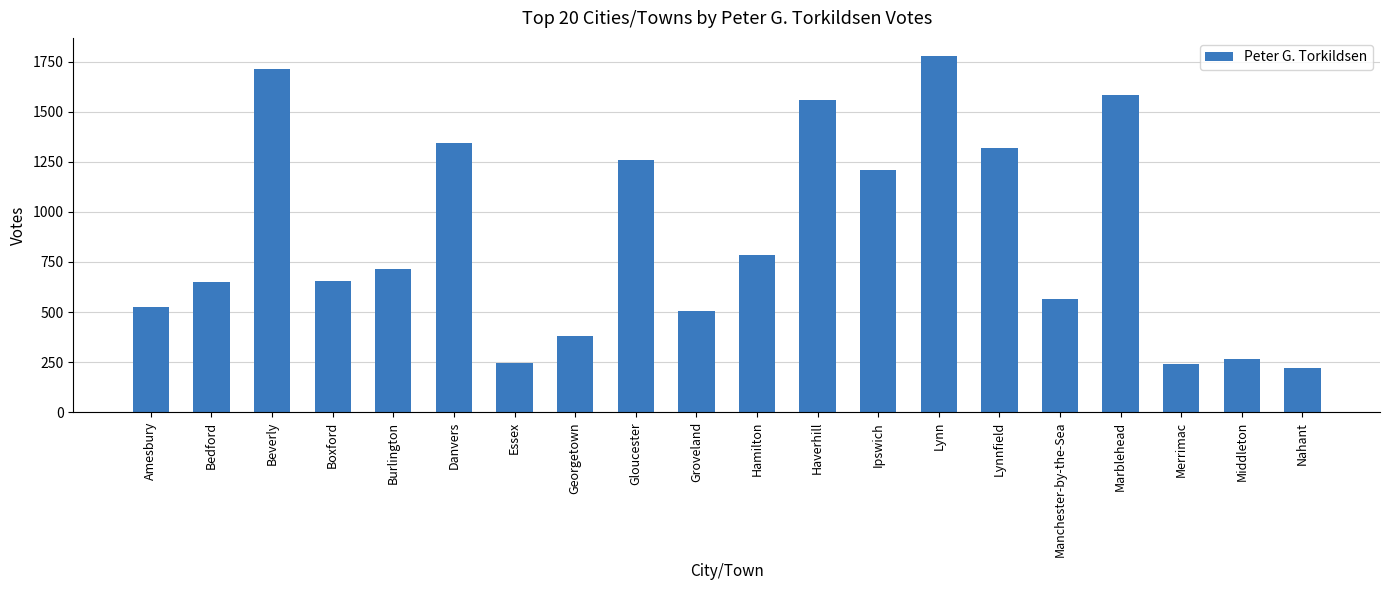

How many series are shown in this chart?

1